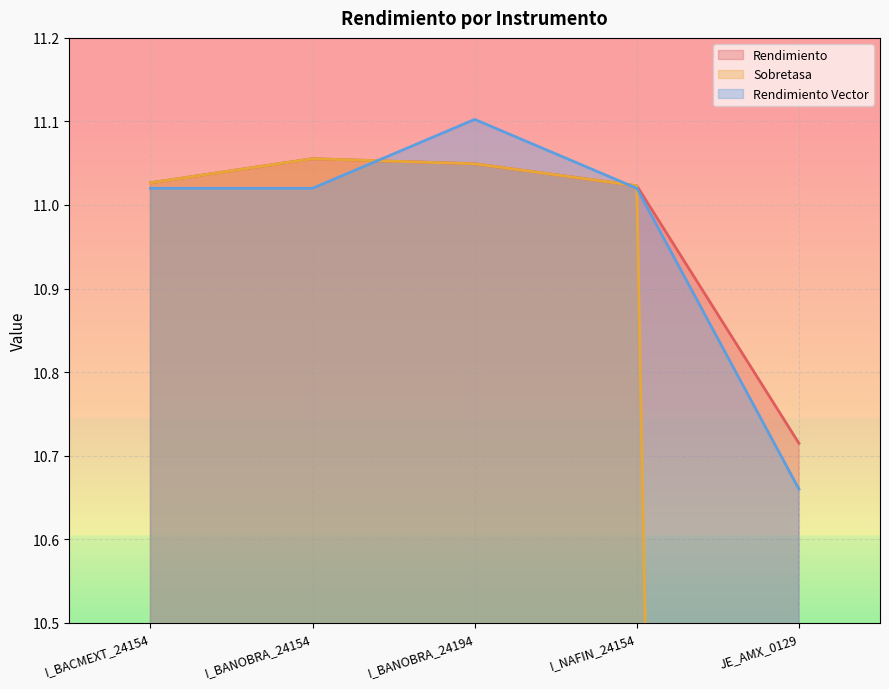

Reading left to right, transcribe all the data shown in this chart.

Rendimiento: 11.0	11.1	11.0	11.0	10.7
Sobretasa: 11.0	11.1	11.0	11.0	0.9
Rendimiento Vector: 11.0	11.0	11.1	11.0	10.7